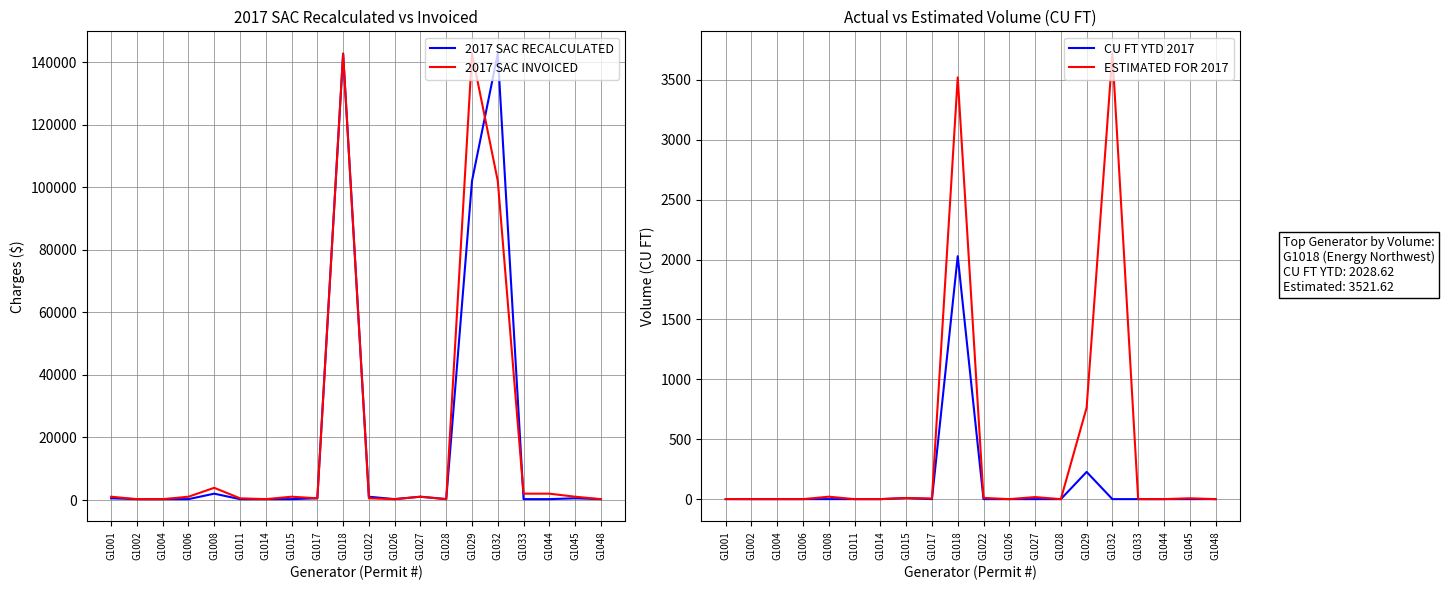

Which label corresponds to the smallest value in the chart?

G1002